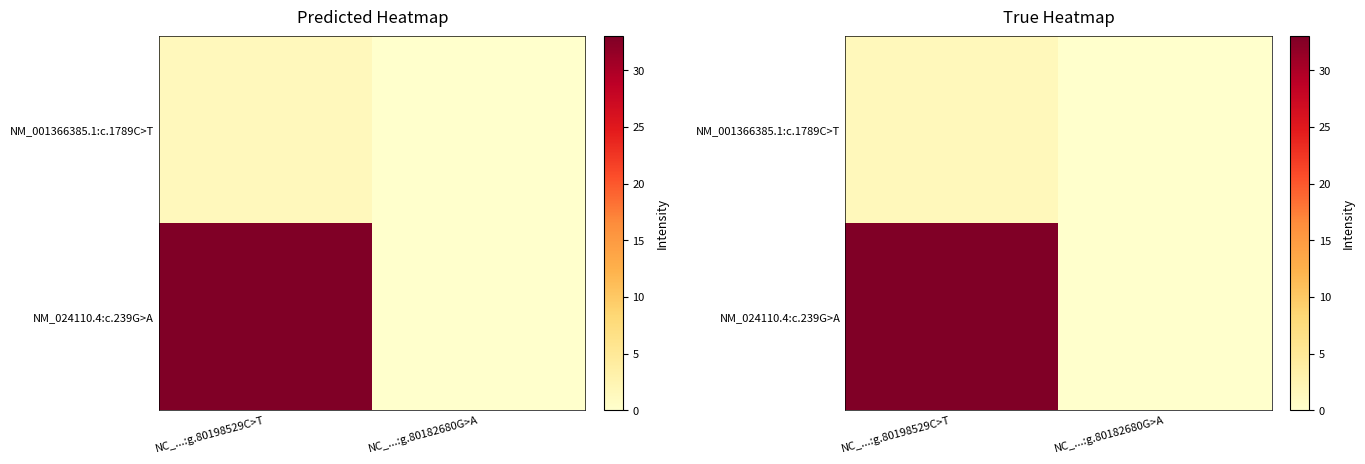

Is it true that NM_024110.4:c.239G>A equals 46.9 at NC_...:g.80198529C>T?

False